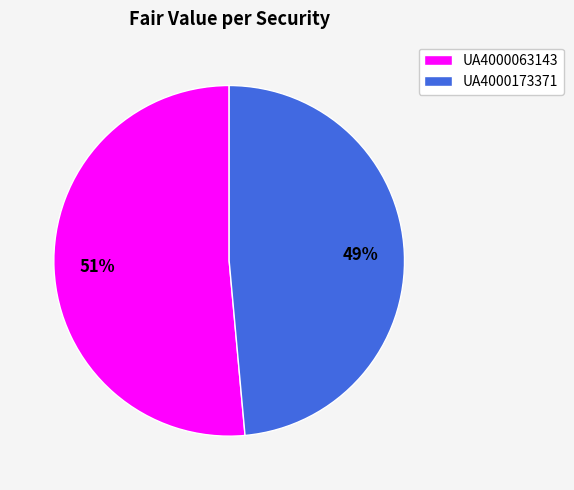

Is the sum of UA4000063143 and UA4000173371 greater than half?

Yes